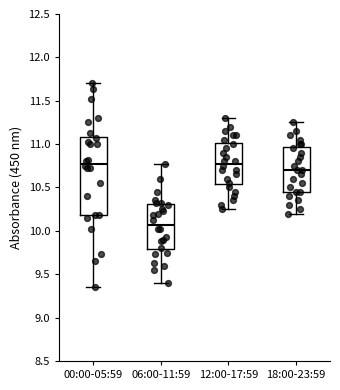

Comparing the boxes themselves (not the whiskers), which one is the tallest?

00:00-05:59